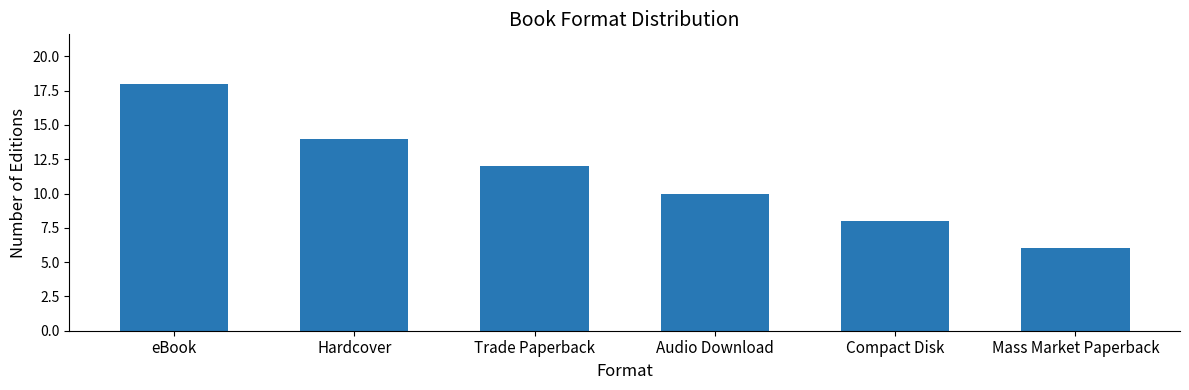

What is the approximate value at Audio Download, to the nearest 5?

10